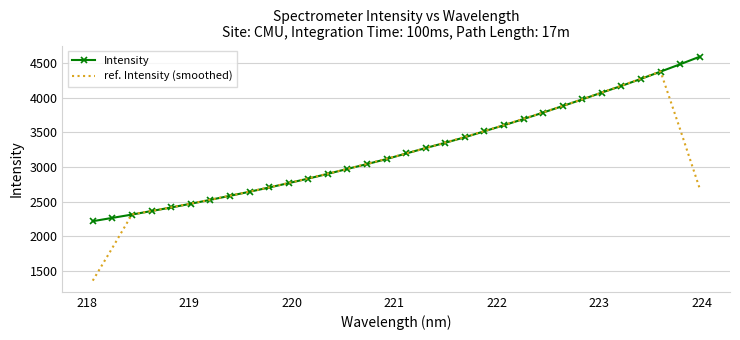

What is the smallest value displayed?

1359.7